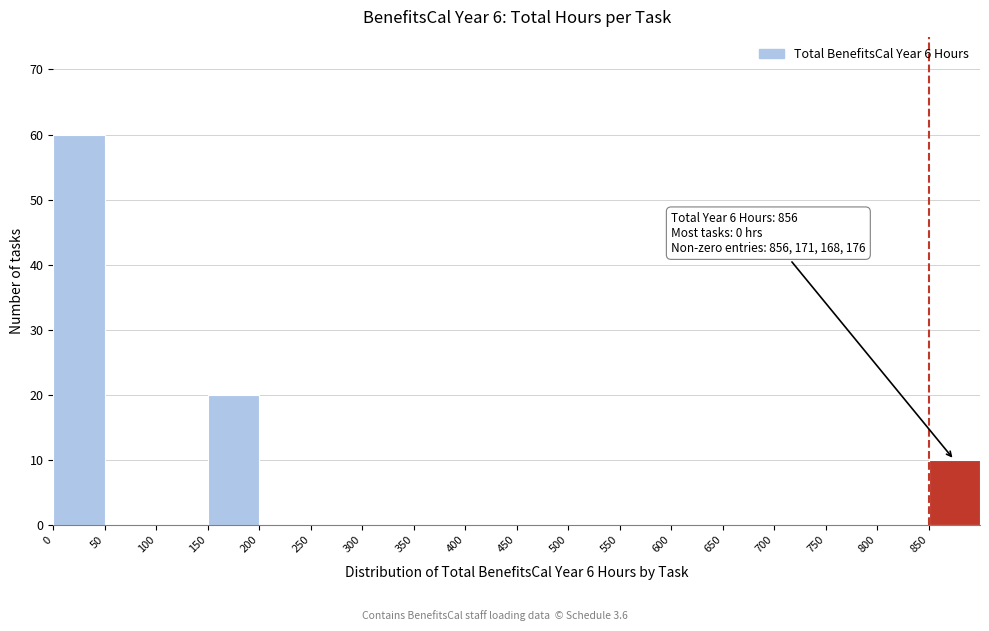

Over which range of the x-axis is the bar tallest?

0 to 50